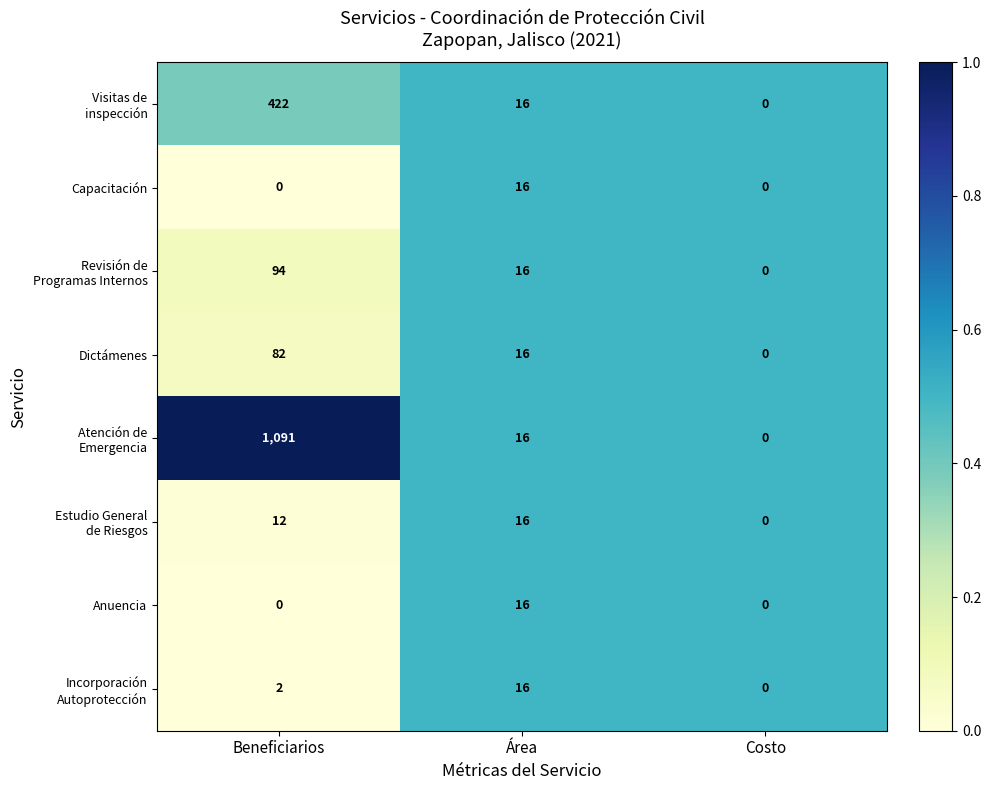

The Dictámenes series shows 47 at Costo. True or false?

False